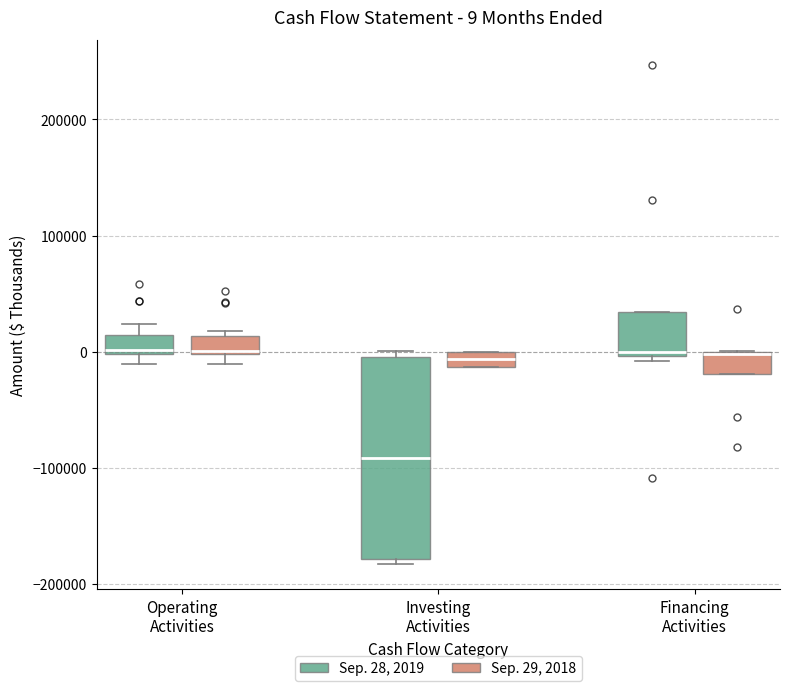

Which box has the lowest median line?

Investing Activities (Sep. 28, 2019)